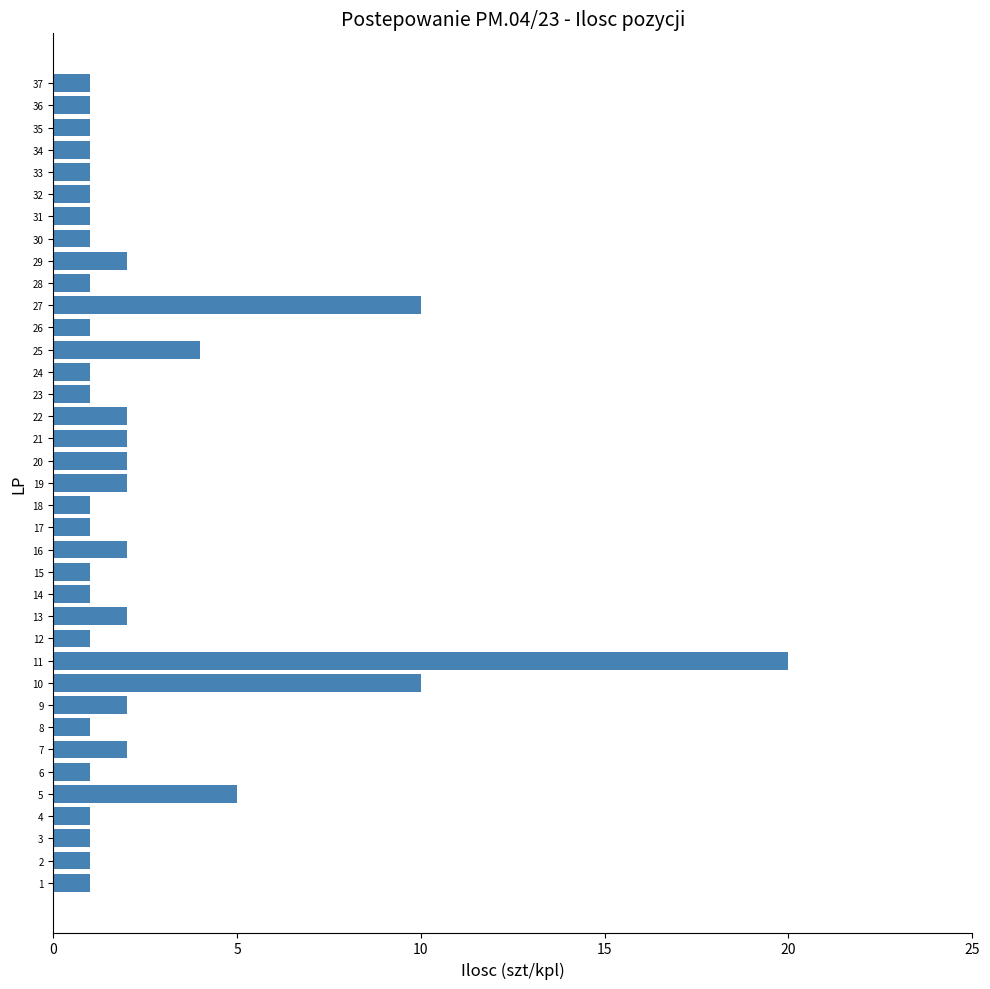

How many data points does each series have?

37